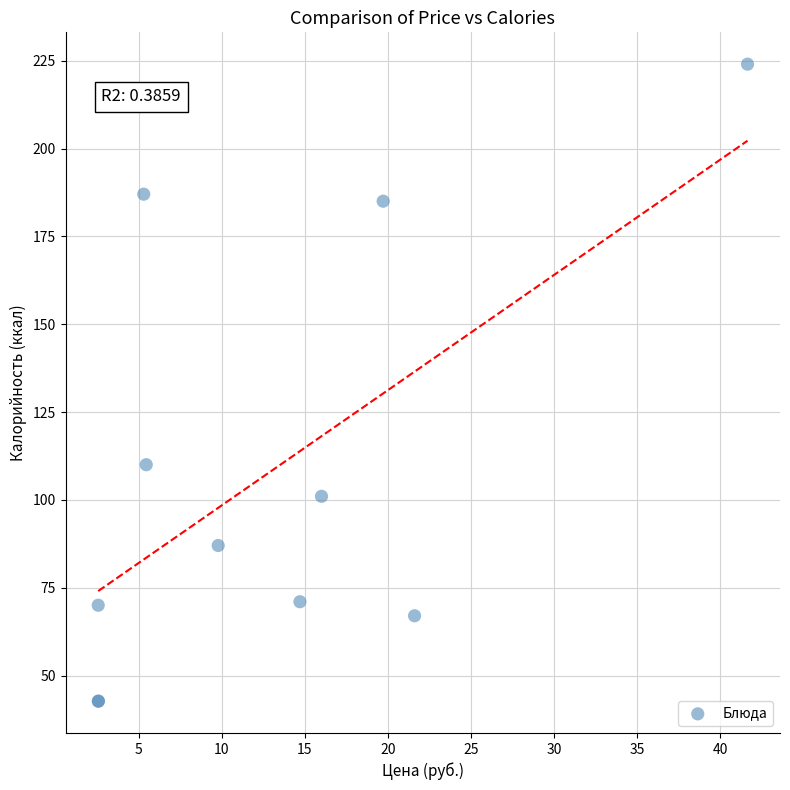

What Y value in the scatter plot is closest to 133?

110.0